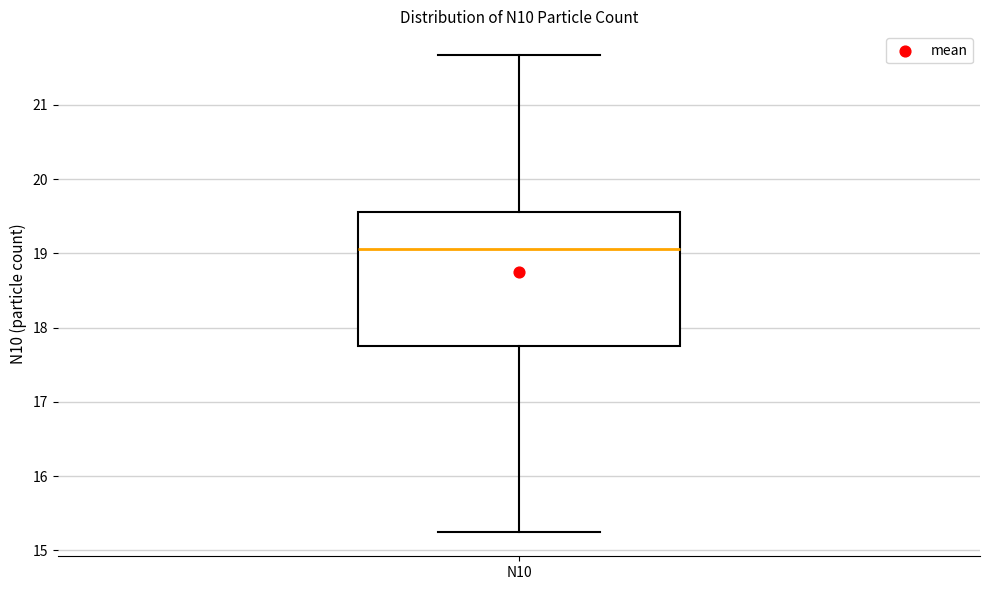

Read this box plot against the y-axis: the position of the median line, the range covered by the box, and the ends of both whiskers. The values are not printed on the chart, so give them approximately, as read against the axis.

median 19.1, box 17.7 to 19.6, whiskers 15.2 to 21.7